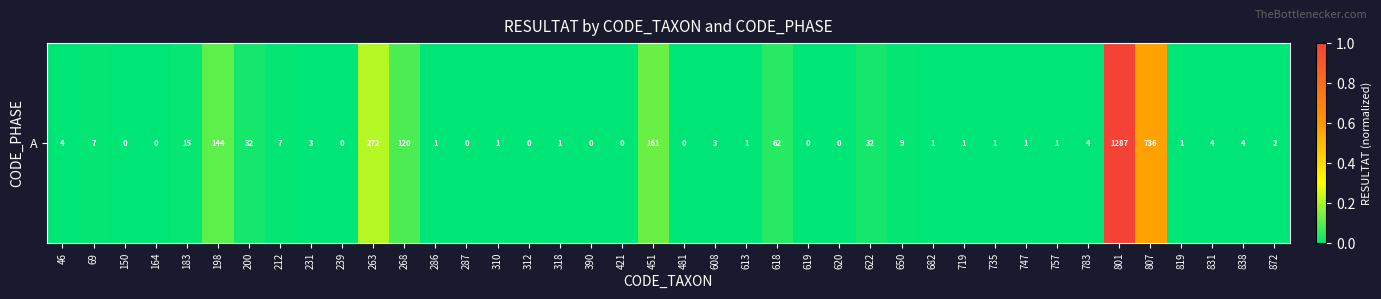

List the labels in order of value, largest first.

801, 807, 263, 451, 198, 268, 618, 200, 622, 183, 650, 69, 212, 46, 783, 831, 838, 231, 608, 872, 286, 310, 318, 613, 682, 719, 735, 747, 757, 819, 150, 164, 239, 287, 312, 390, 421, 481, 619, 620